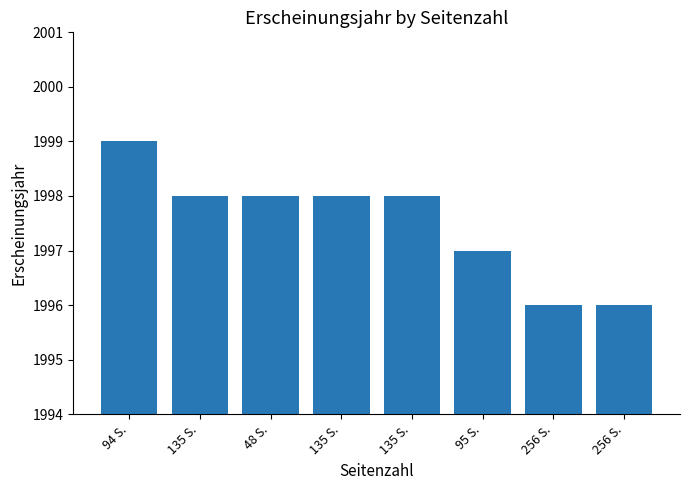

How many categories are shown in the chart?

8